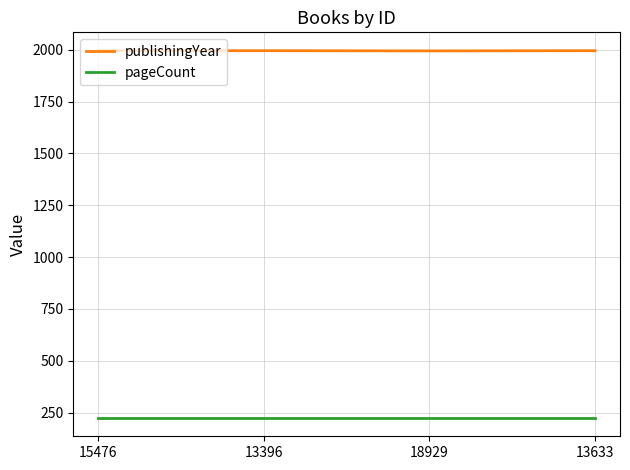

The publishingYear series shows 2688 at 15476. True or false?

False